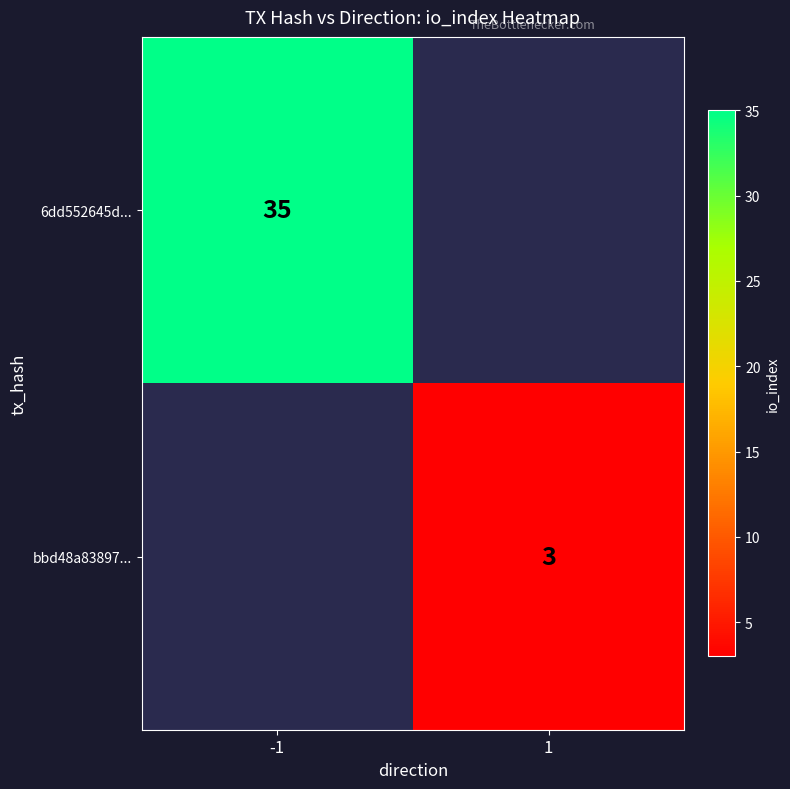

True or false: bbd48a83897... has a value of 3 at 1.

True